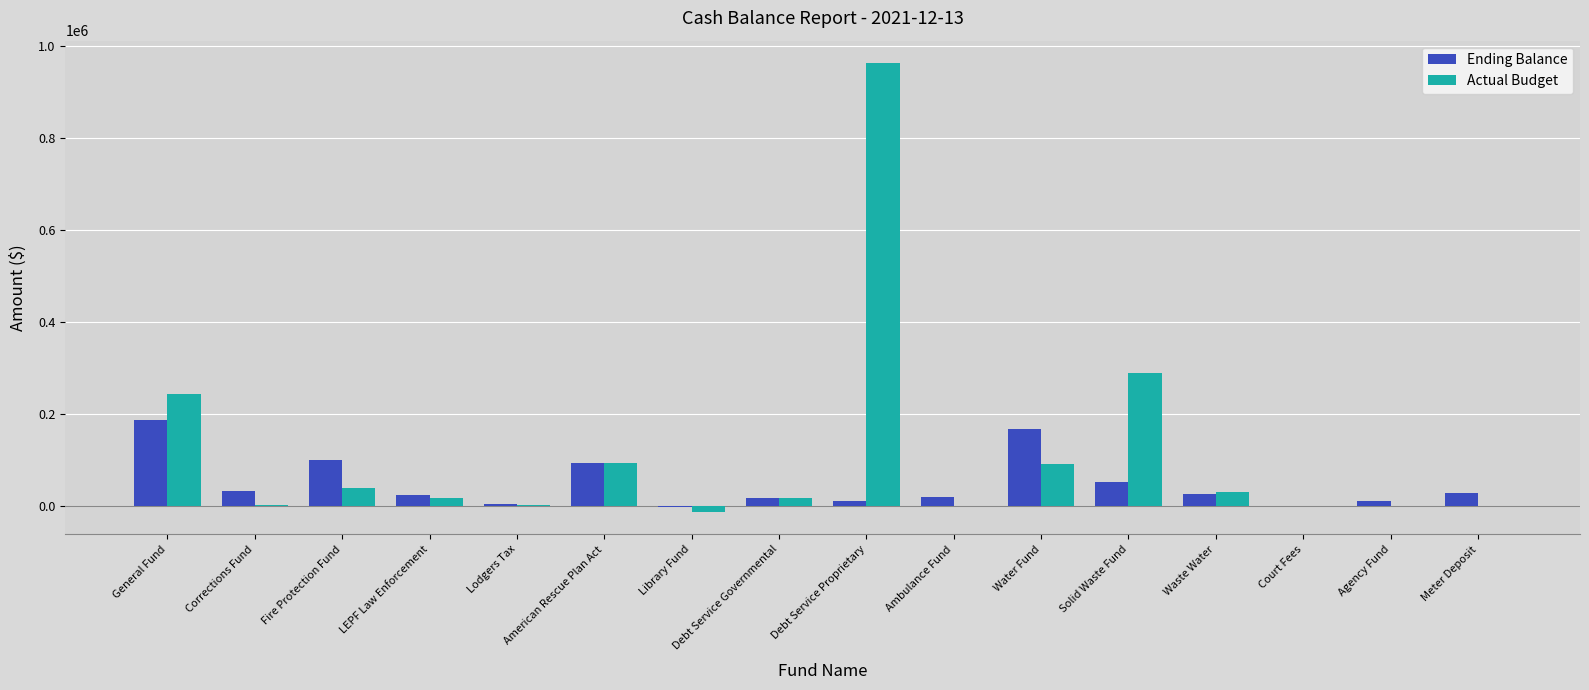

Which series has the largest total across all categories?

Actual Budget